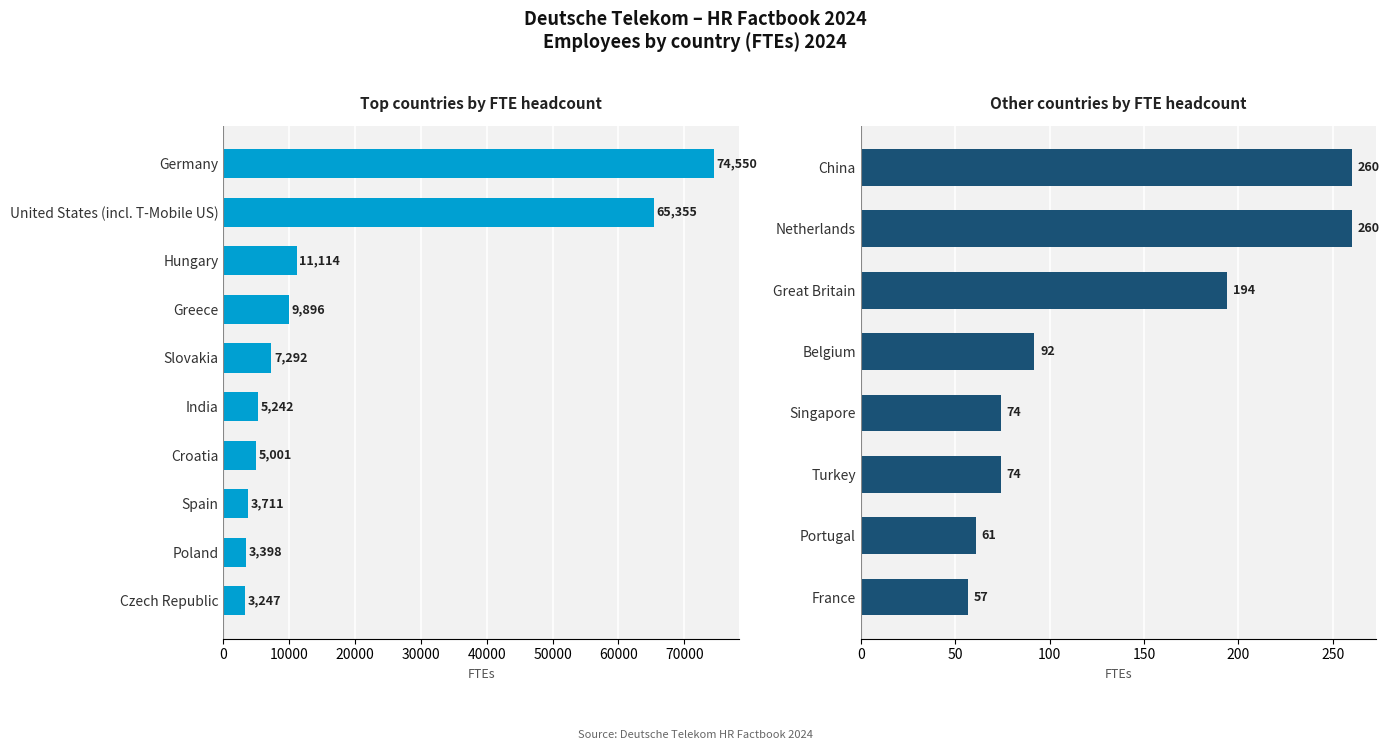

At how many categories does at least one series exceed 22141?

2